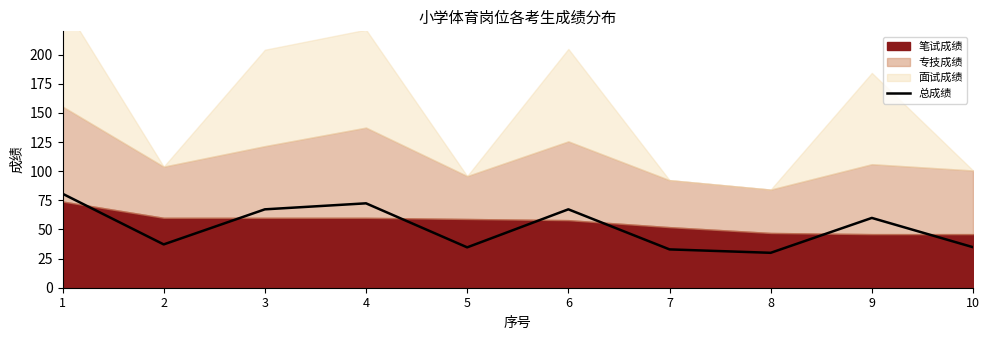

The 总成绩 series shows 67.3 at 6. True or false?

True